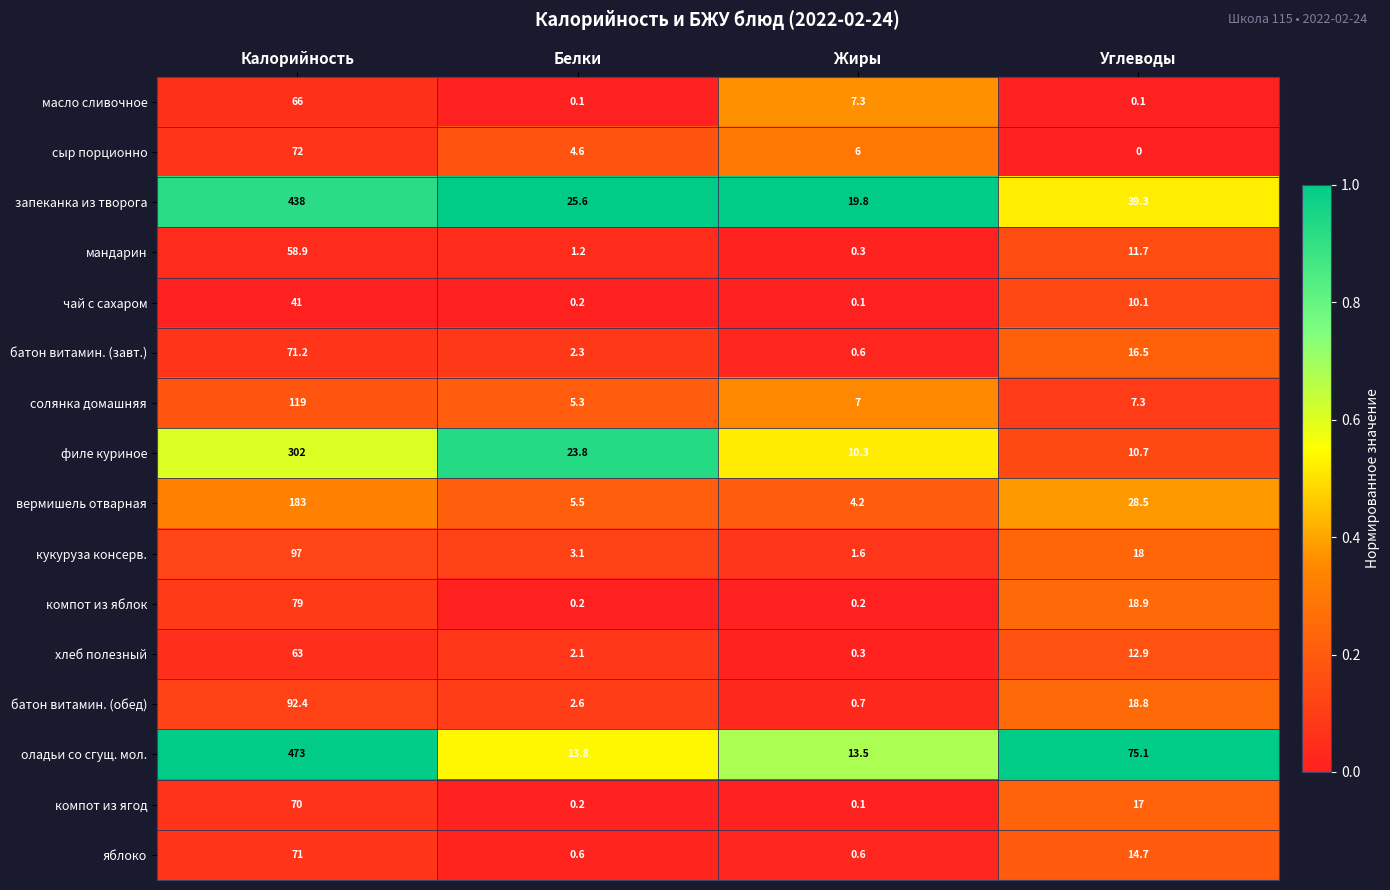

Is the value of филе куриное at Белки greater than the value of масло сливочное at Углеводы?

Yes